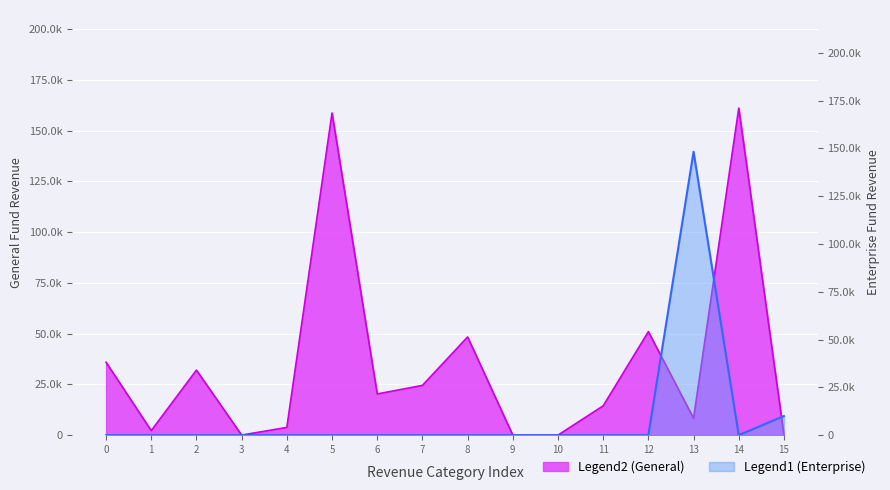

Rank the series by their maximum value, from highest to lowest.

General, Enterprise